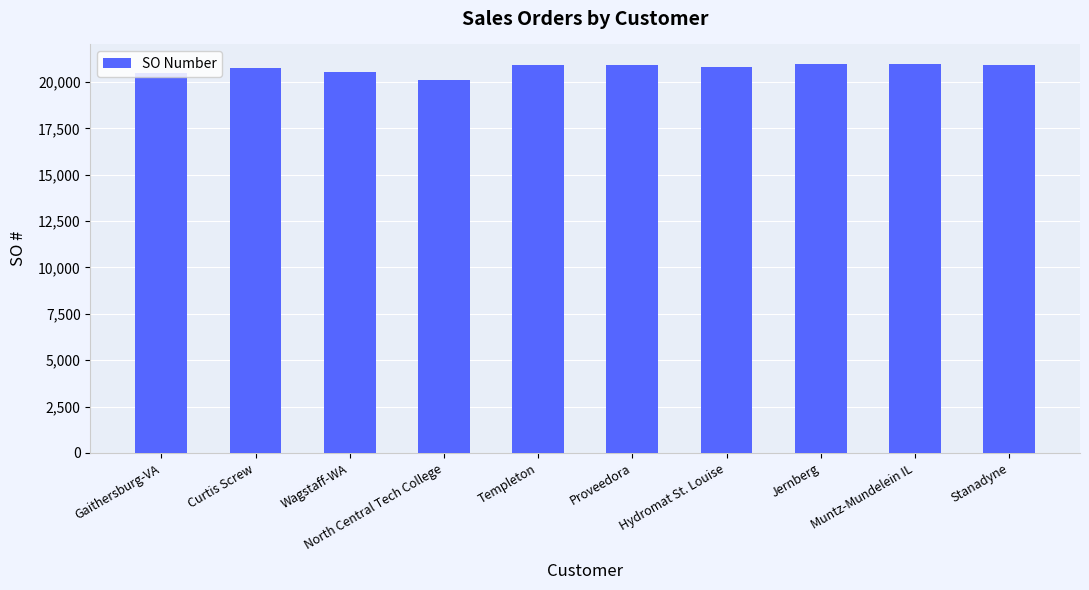

Read the value at Wagstaff-WA, to the nearest 100.

20600